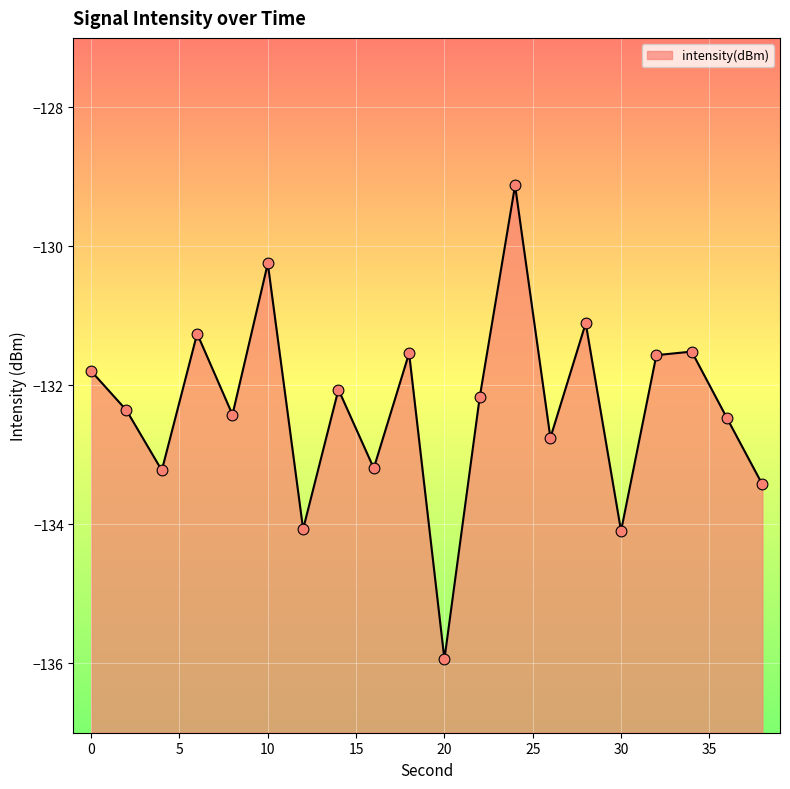

Which has a higher value, 20 or 24?

24